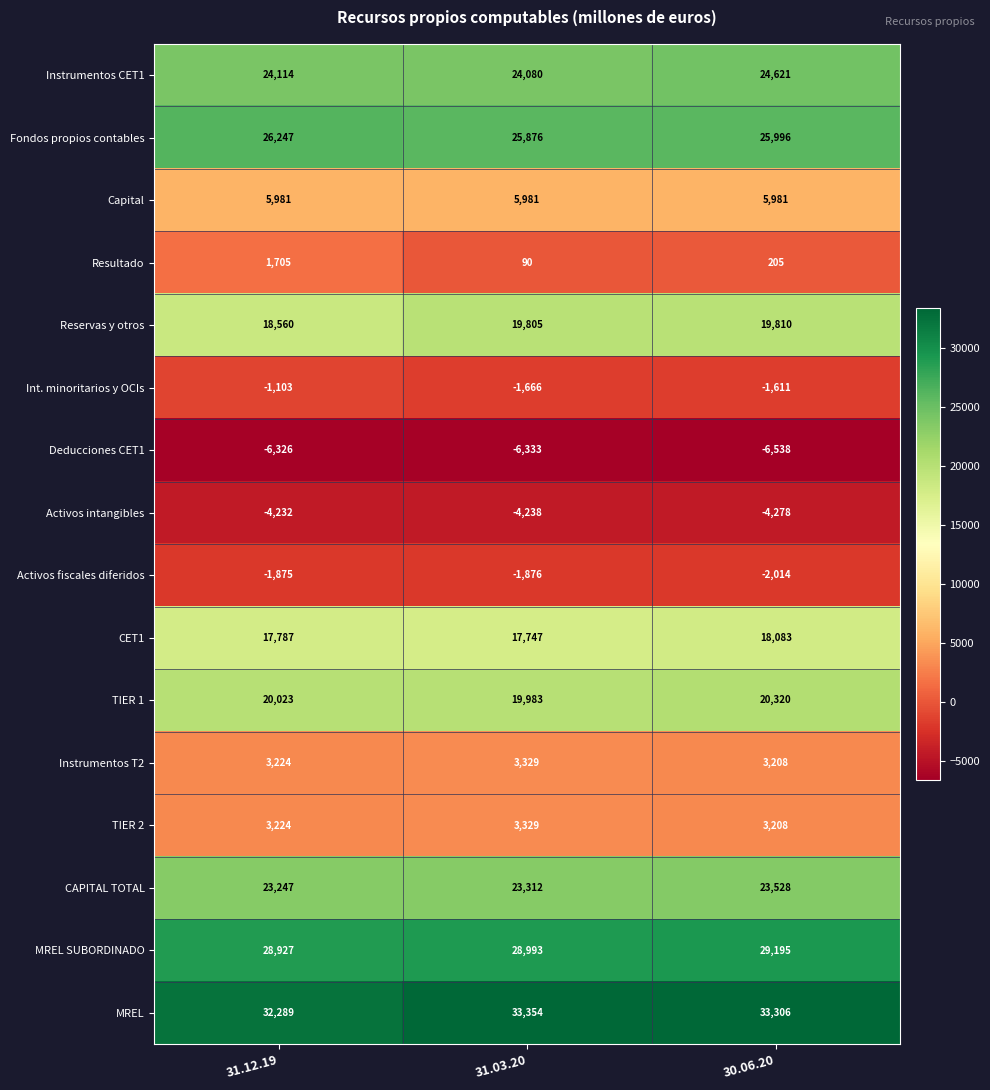

Is the value of Int. minoritarios y OCIs at 30.06.20 greater than the value of Reservas y otros at 31.12.19?

No